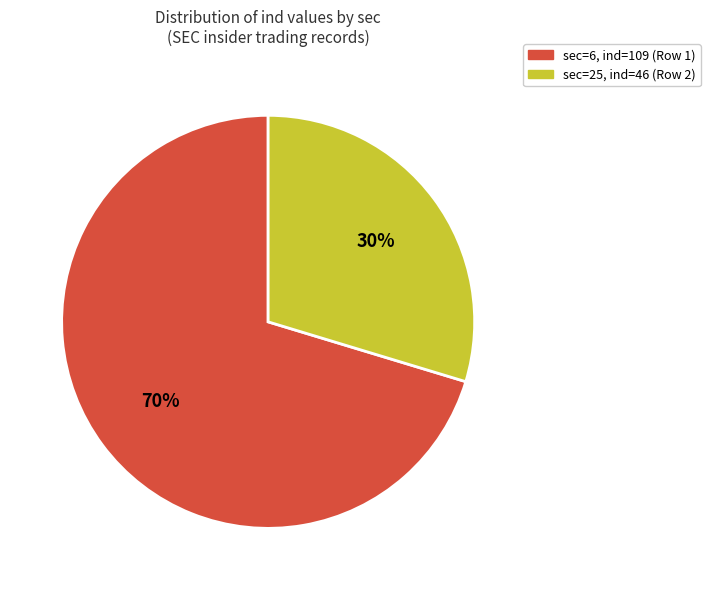

Is there any slice that represents more than half of the pie?

Yes